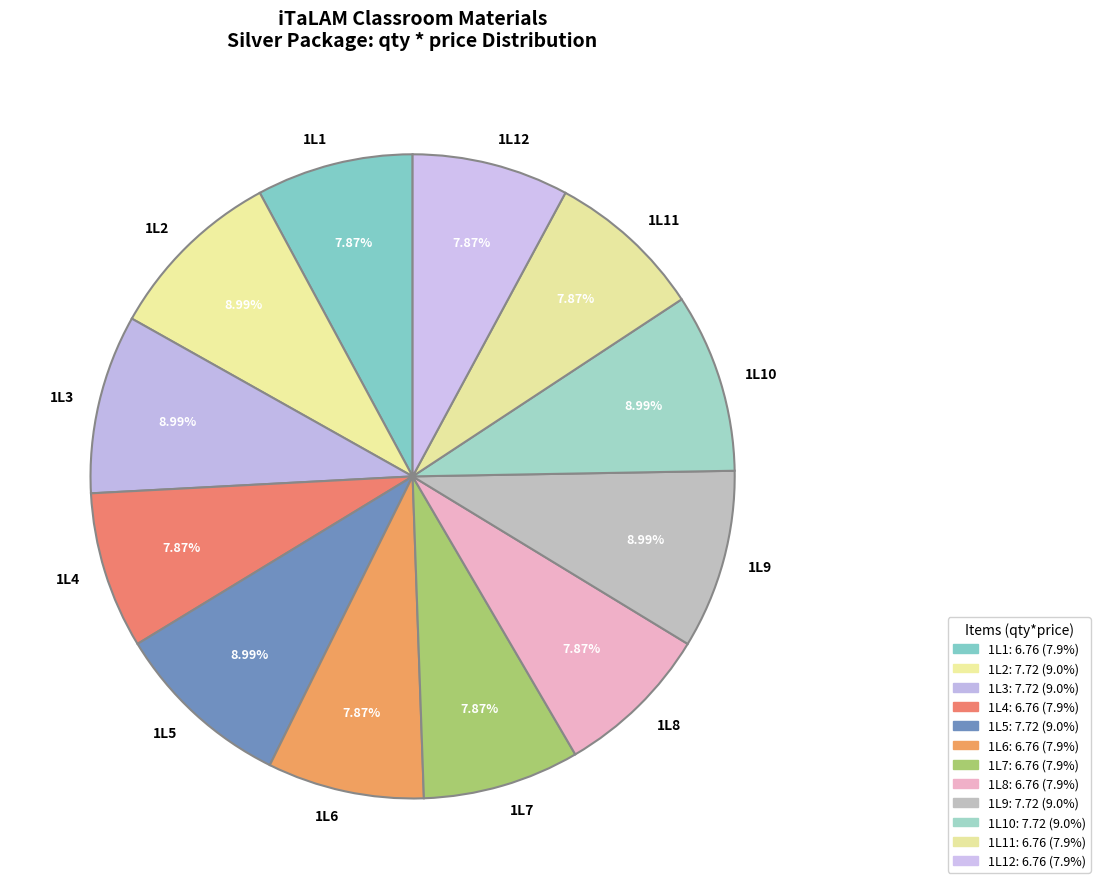

How many segments does this pie chart have?

12